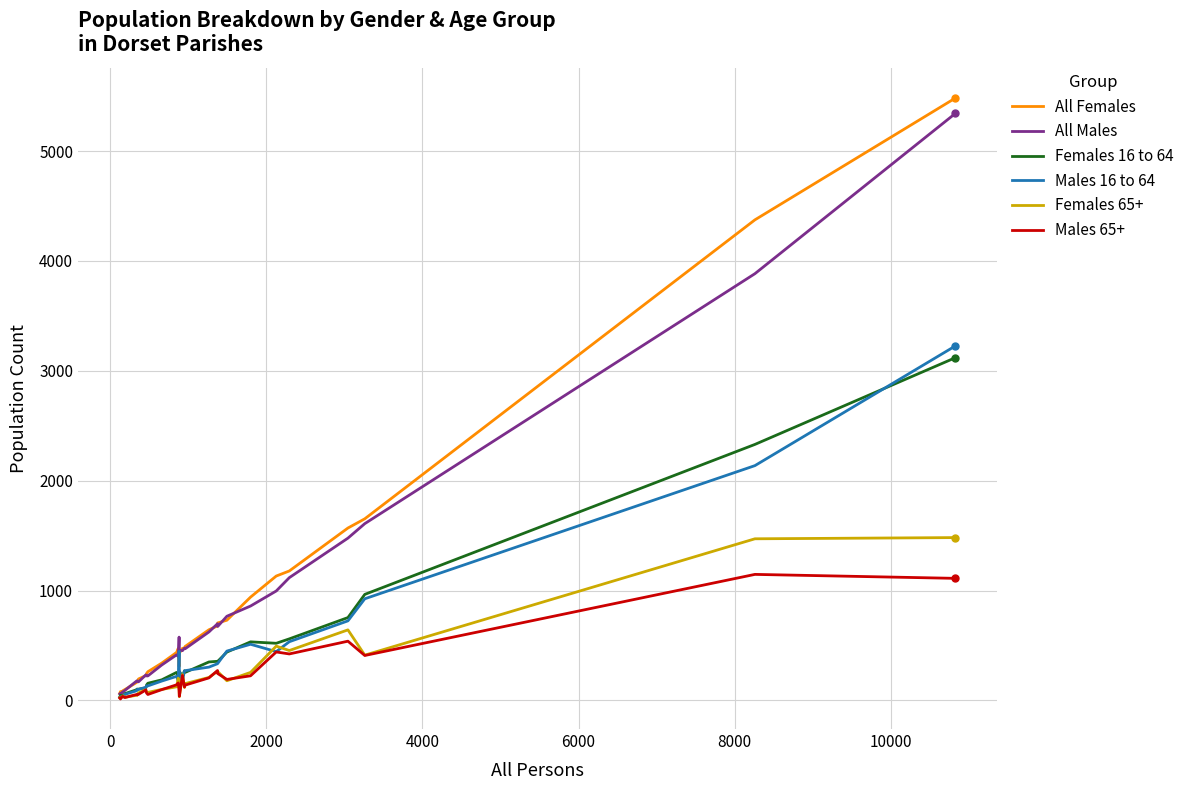

Which series has the widest spread of values?

All Females